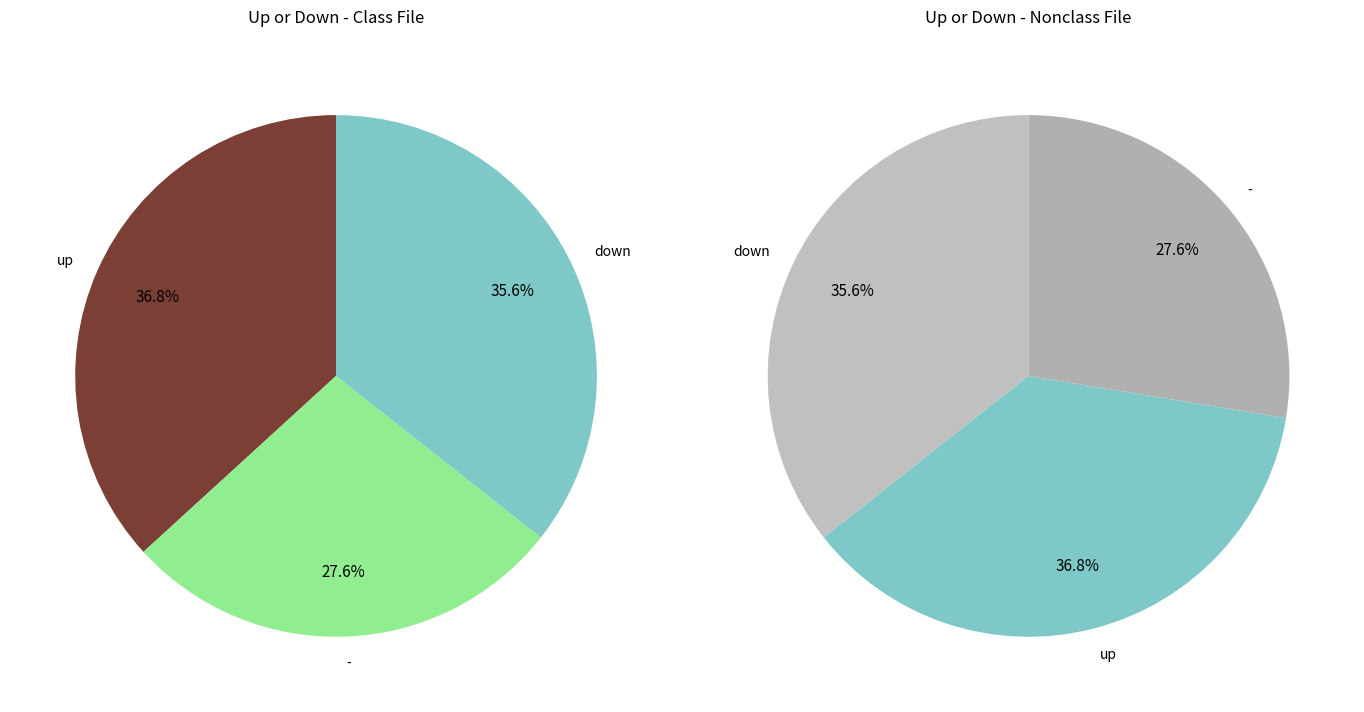

To the nearest percent, what percentage of the pie is up?

37%